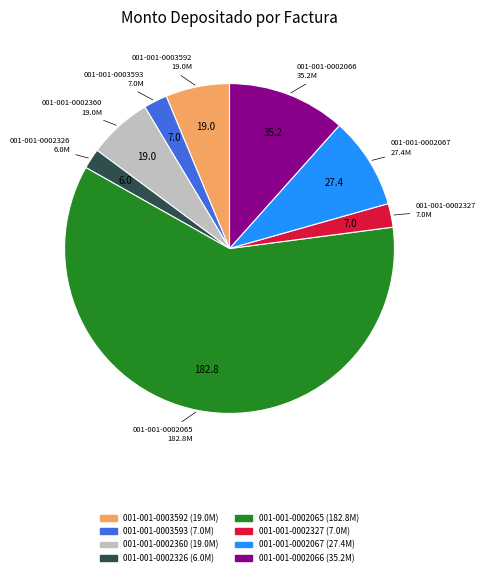

What is the ratio of the value at 001-001-0002066 to the value at 001-001-0002360?

1.9